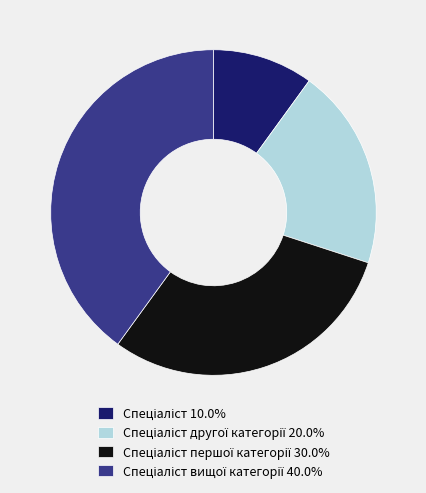

Is there a majority slice in this chart?

No